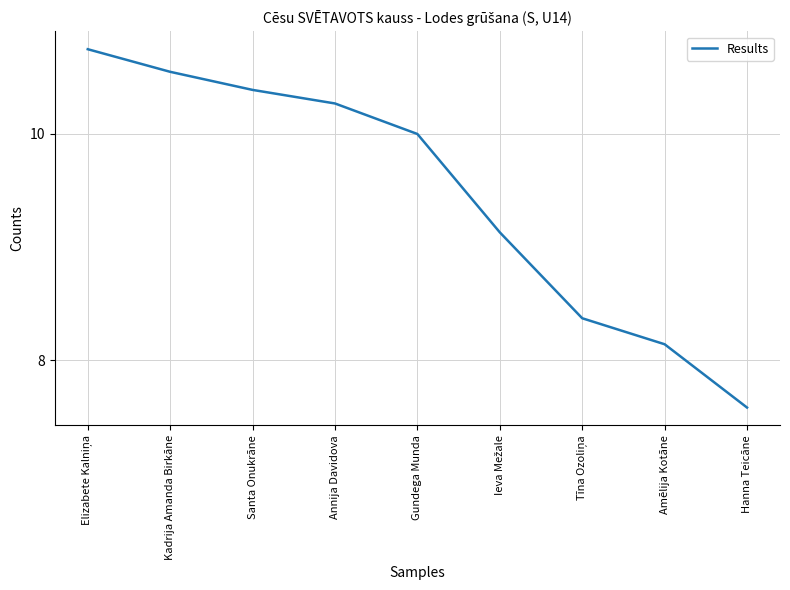

What is the difference between the values at Amēlija Kotāne and Hanna Teicāne?

0.6